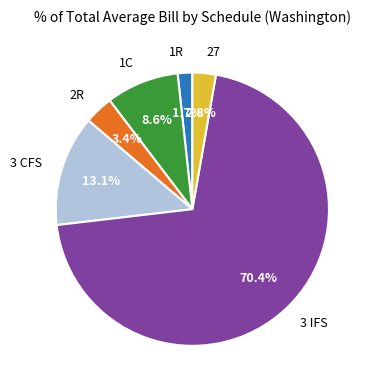

Rank the categories by value from highest to lowest.

3 IFS, 3 CFS, 1C, 2R, 27, 1R